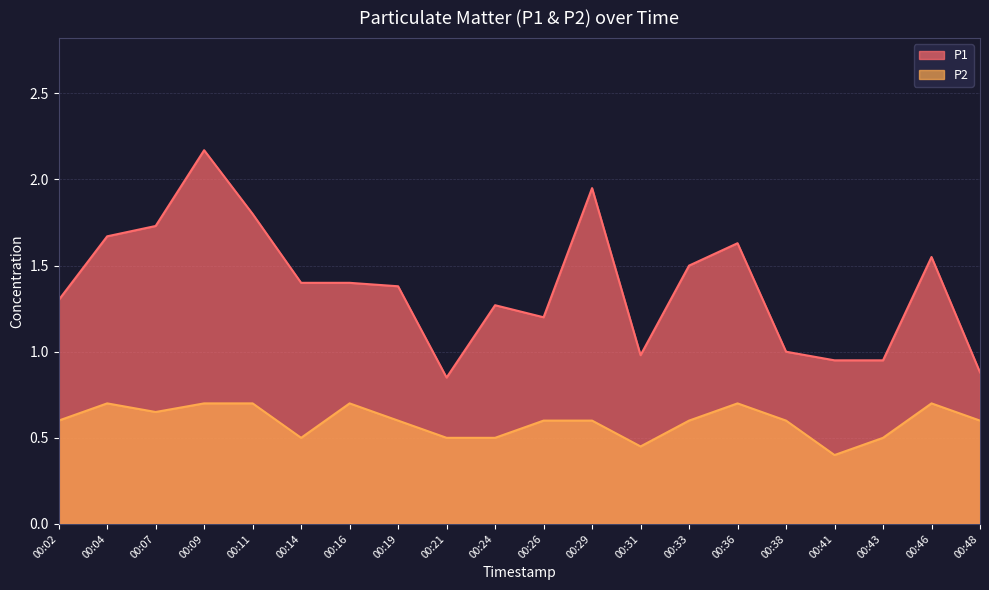

What are all the series names shown in the legend?

P1, P2